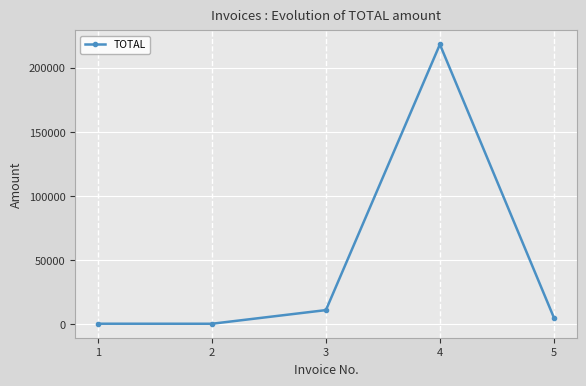

Where is the first local minimum?

2